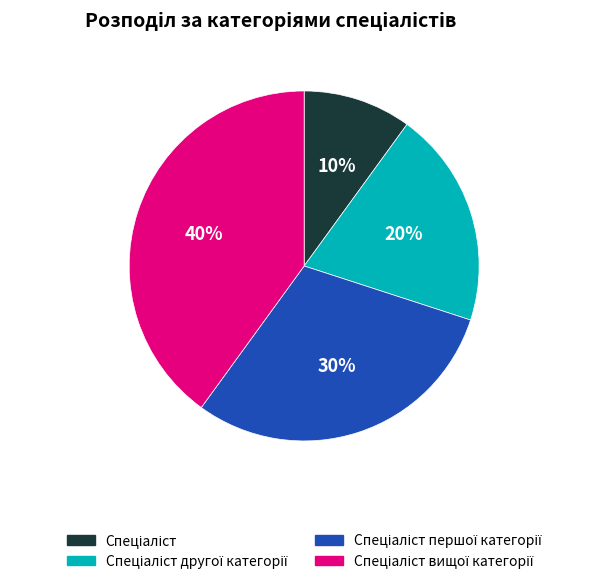

Is there any slice that represents more than half of the pie?

No